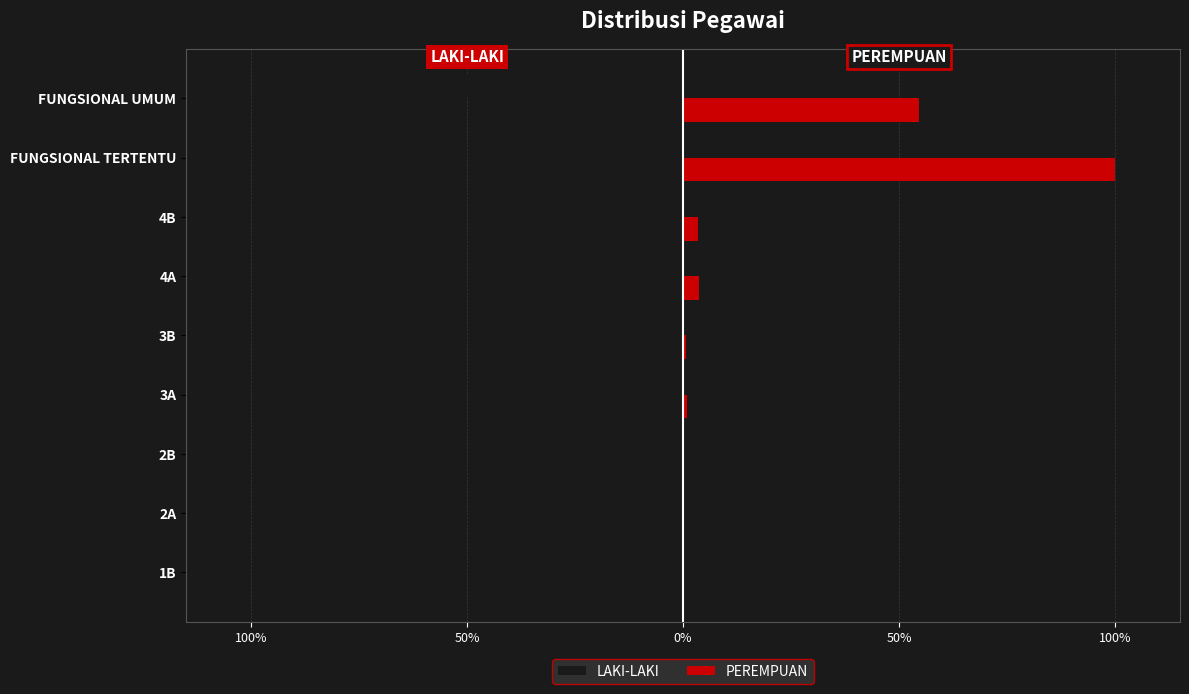

Reading left to right, list all the values displayed in this chart.

LAKI-LAKI: -0.0	-0.2	-0.2	-2.5	-1.2	-7.0	-4.6	-46.9	-72.4
PEREMPUAN: 0.0	0.1	0.1	0.9	0.8	3.7	3.5	100.0	54.6